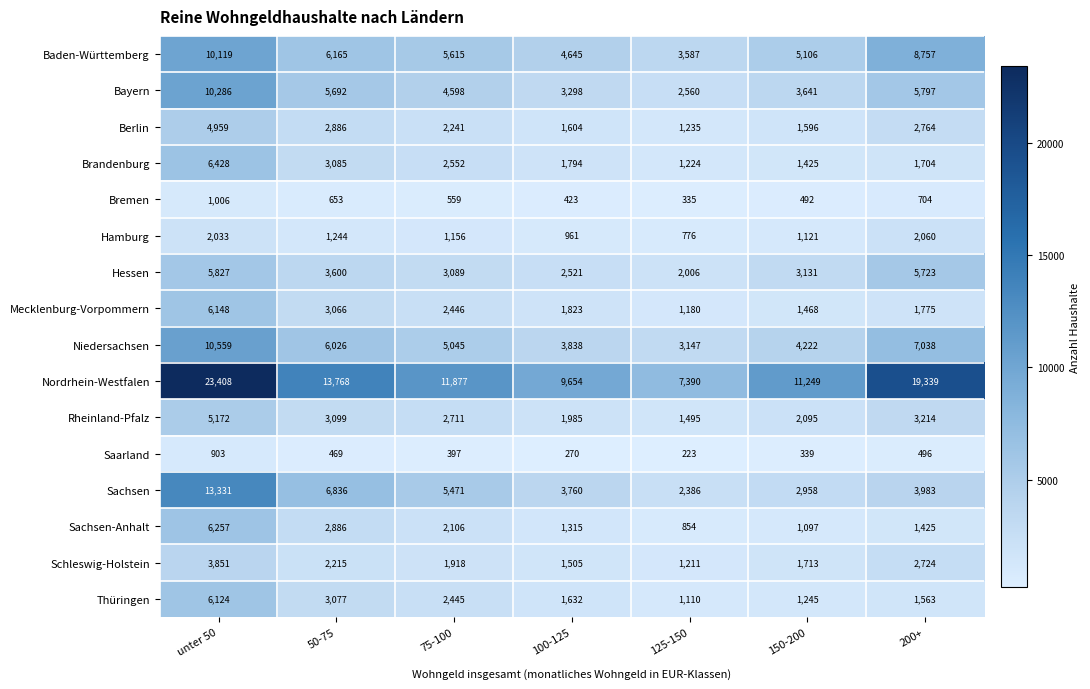

What is the average value of the Saarland series?

442